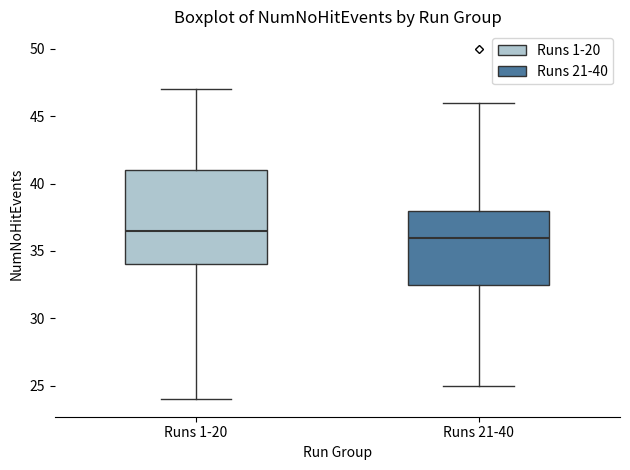

Reading left to right, read every box against the y-axis: the position of its median line, the range the box covers, and the ends of its whiskers. The values are not printed on the chart, so give them approximately, as read against the axis.

Runs 1-20: median 36.5, box 34.0 to 41.0, whiskers 24.0 to 47.0
Runs 21-40: median 36.0, box 32.5 to 38.0, whiskers 25.0 to 46.0